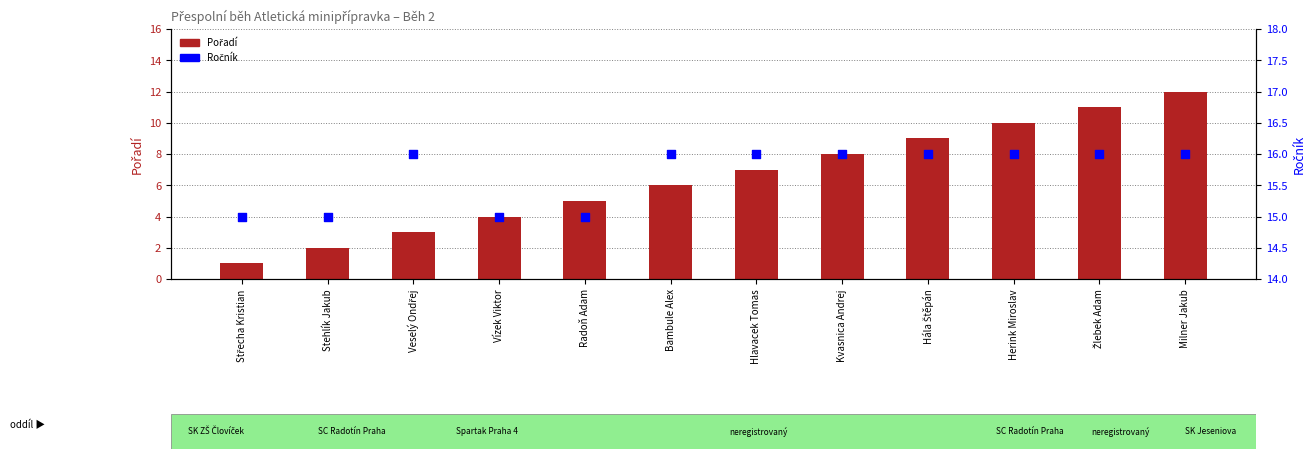

Which series has the largest total across all categories?

Ročník